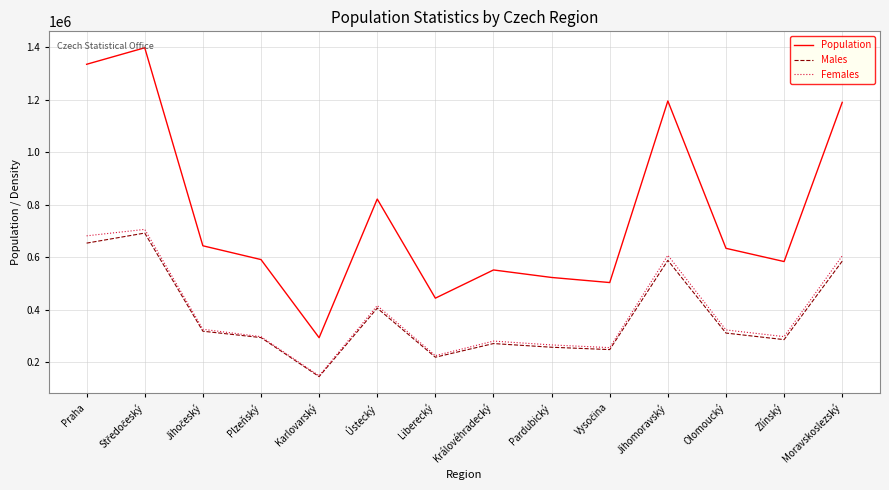

Which series has the largest total across all categories?

Population